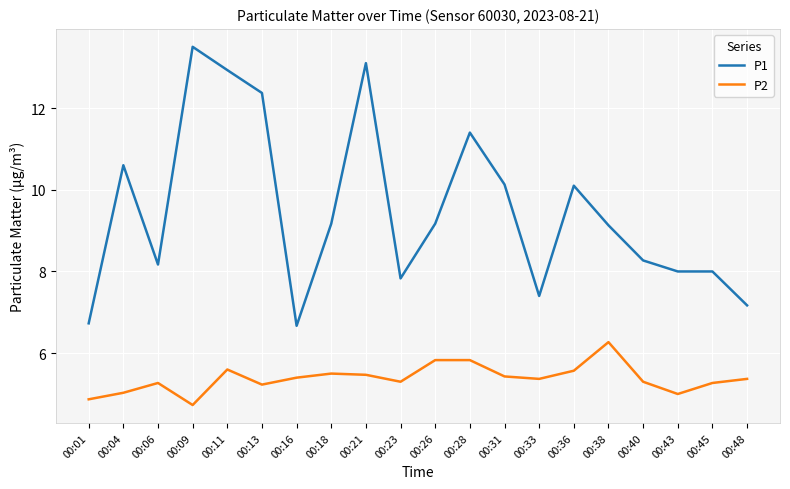

Reading left to right, list all the values displayed in this chart.

P1: 6.7	10.6	8.2	13.5	12.9	12.4	6.7	9.2	13.1	7.8	9.2	11.4	10.1	7.4	10.1	9.1	8.3	8.0	8.0	7.2
P2: 4.9	5.0	5.3	4.7	5.6	5.2	5.4	5.5	5.5	5.3	5.8	5.8	5.4	5.4	5.6	6.3	5.3	5.0	5.3	5.4